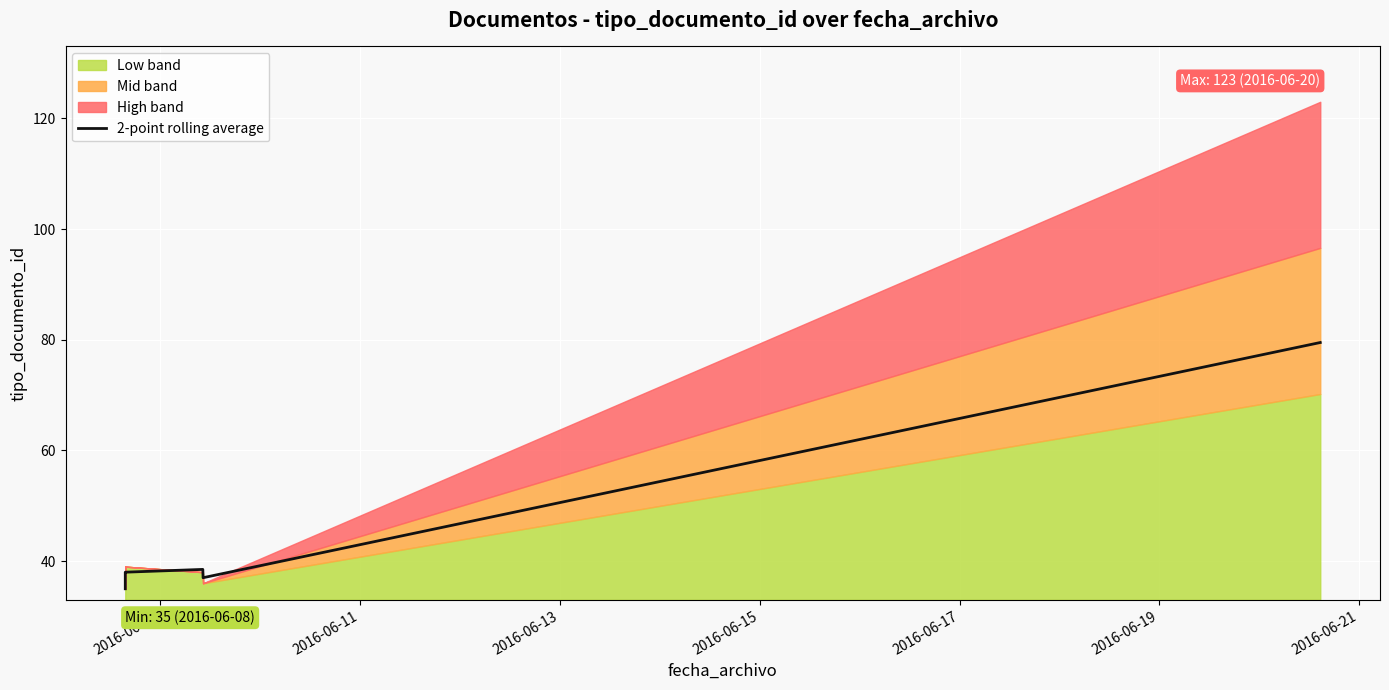

Is it true that the value at 2016-06-21 is 110.9?

False